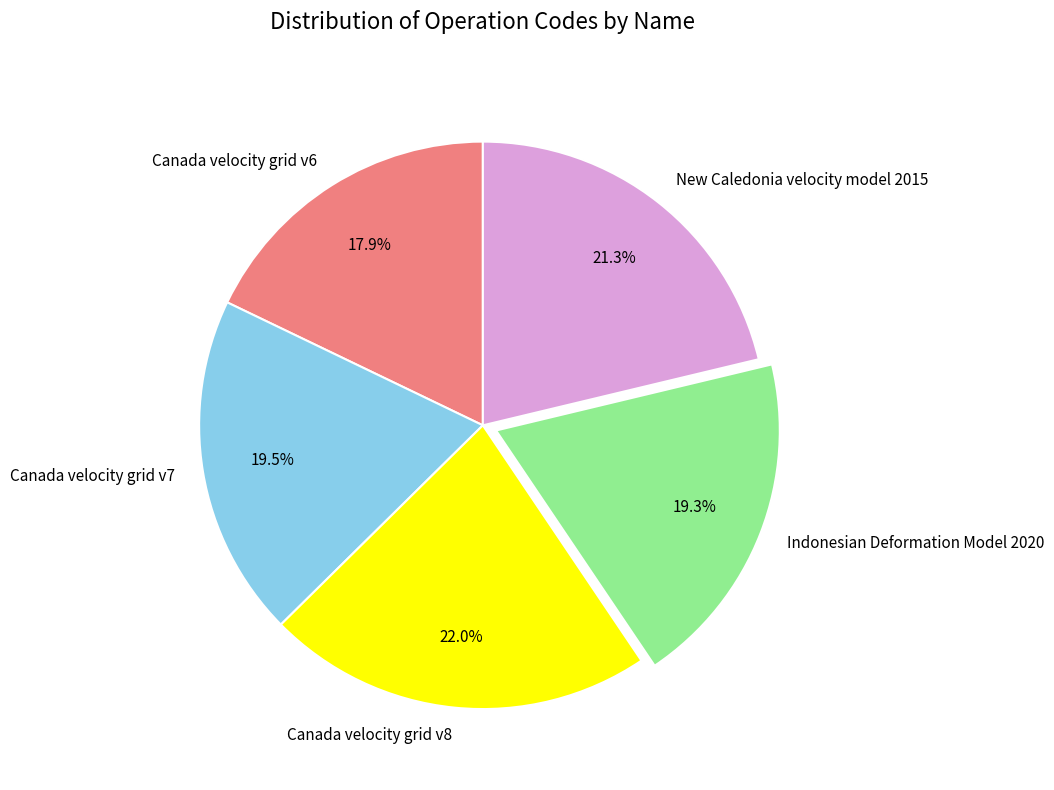

How many slices are in this pie chart?

5